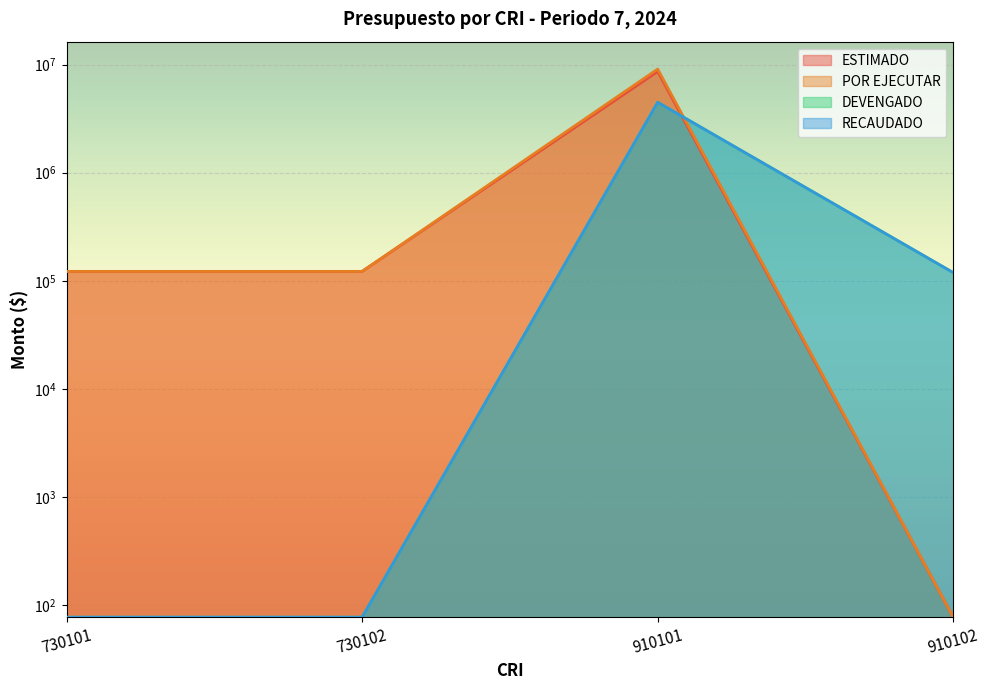

How many times do DEVENGADO and ESTIMADO cross each other?

1